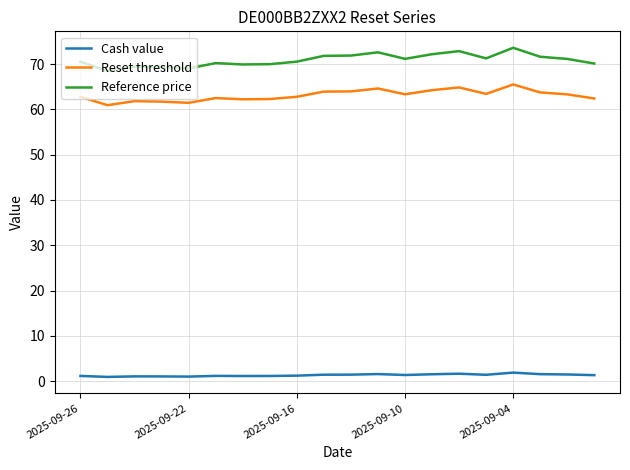

How many lines are shown in the chart?

3